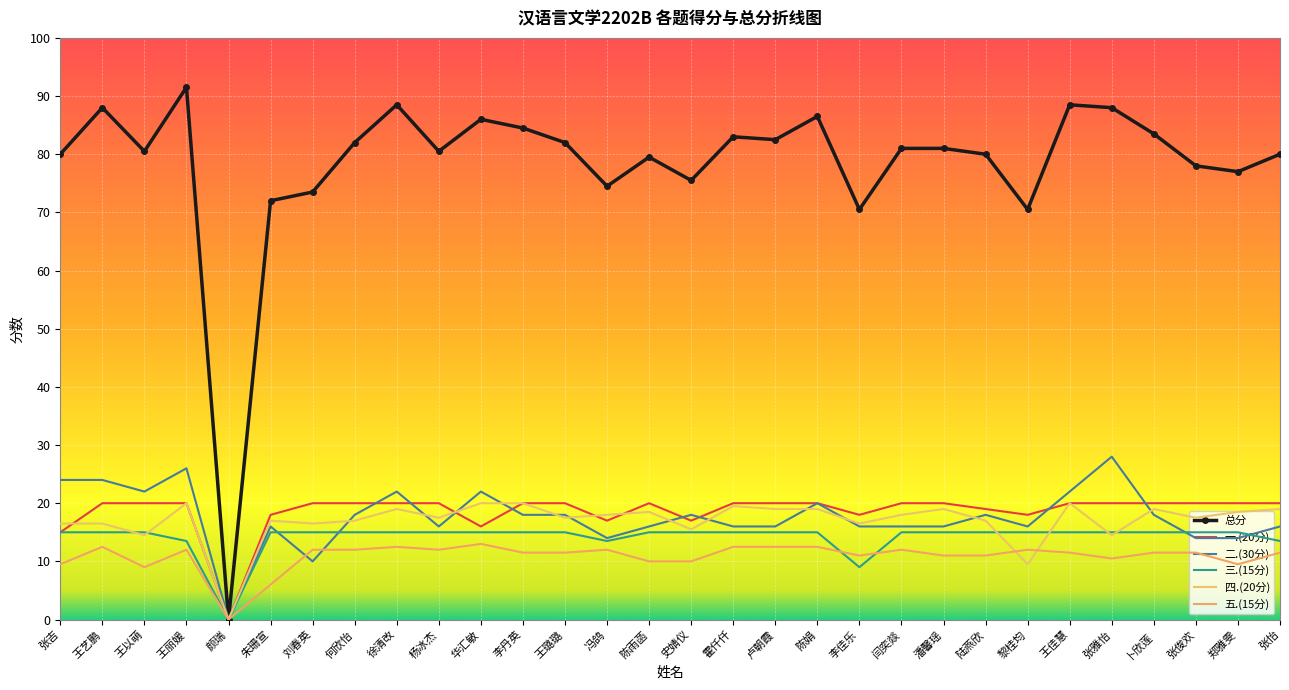

Which category has the highest value in the 三.(15分) series?

张吉